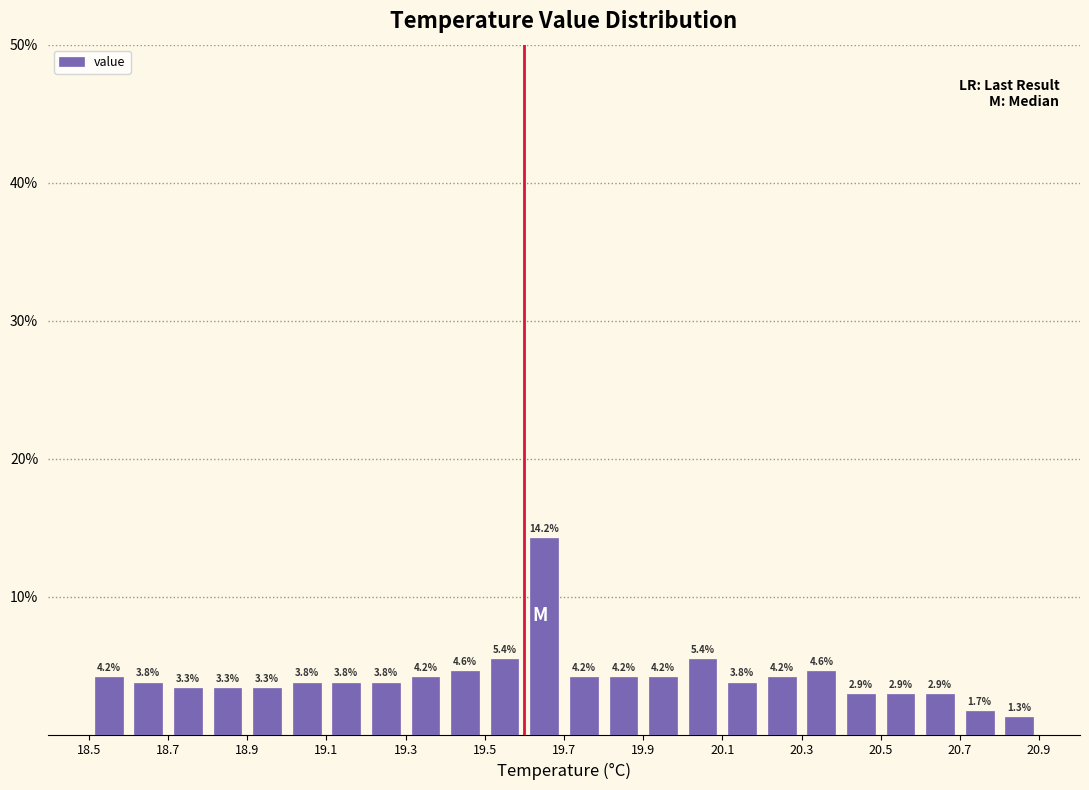

Reading left to right, transcribe this chart: for each bar, give the range it covers on the x-axis and its height.

18.5 to 18.6: 4.2
18.6 to 18.7: 3.8
18.7 to 18.8: 3.3
18.8 to 18.9: 3.3
18.9 to 19.0: 3.3
19.0 to 19.1: 3.8
19.1 to 19.2: 3.8
19.2 to 19.3: 3.8
19.3 to 19.4: 4.2
19.4 to 19.5: 4.6
19.5 to 19.6: 5.4
19.6 to 19.7: 14.2
19.7 to 19.8: 4.2
19.8 to 19.9: 4.2
19.9 to 20.0: 4.2
20.0 to 20.1: 5.4
20.1 to 20.2: 3.8
20.2 to 20.3: 4.2
20.3 to 20.4: 4.6
20.4 to 20.5: 2.9
20.5 to 20.6: 2.9
20.6 to 20.7: 2.9
20.7 to 20.8: 1.7
20.8 to 20.9: 1.3